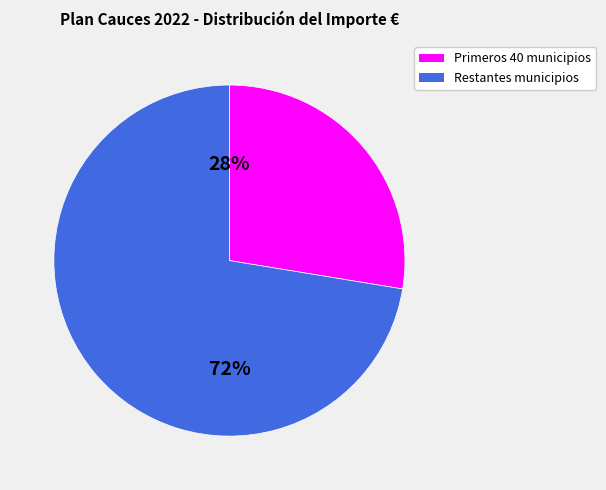

Is there any slice that represents more than half of the pie?

Yes